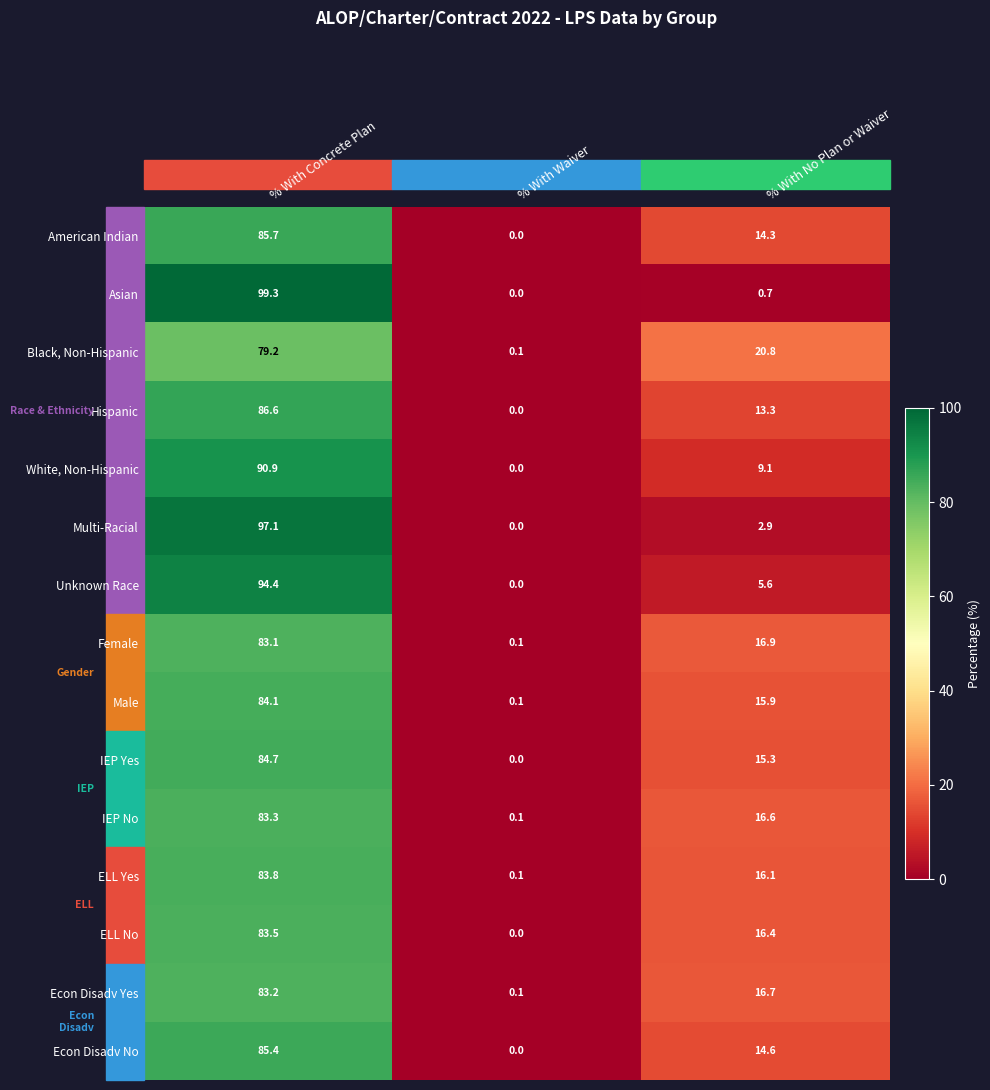

Rank the series at % With No Plan or Waiver from highest to lowest value.

Black, Non-Hispanic, Female, Econ Disadv Yes, IEP No, ELL No, ELL Yes, Male, IEP Yes, Econ Disadv No, American Indian, Hispanic, White, Non-Hispanic, Unknown Race, Multi-Racial, Asian